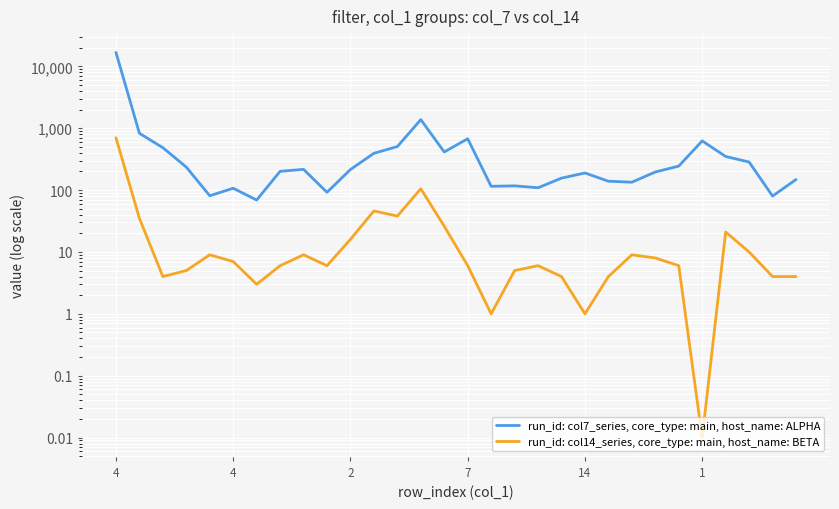

The run_id: col7_series, core_type: main, host_name: ALPHA series shows 71.3 at 18. True or false?

False